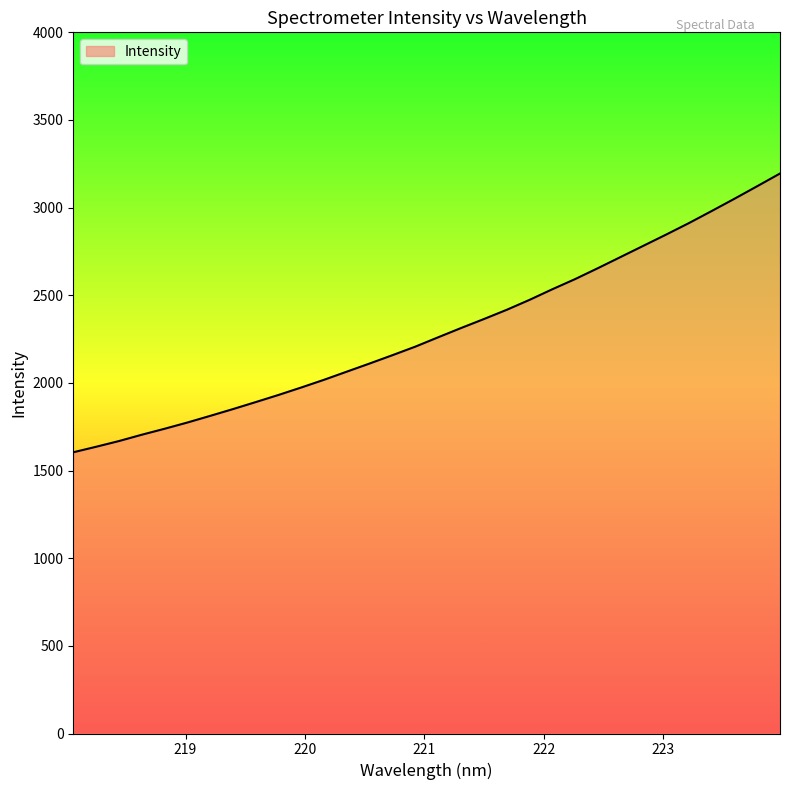

Does the chart have visible grid lines?

No